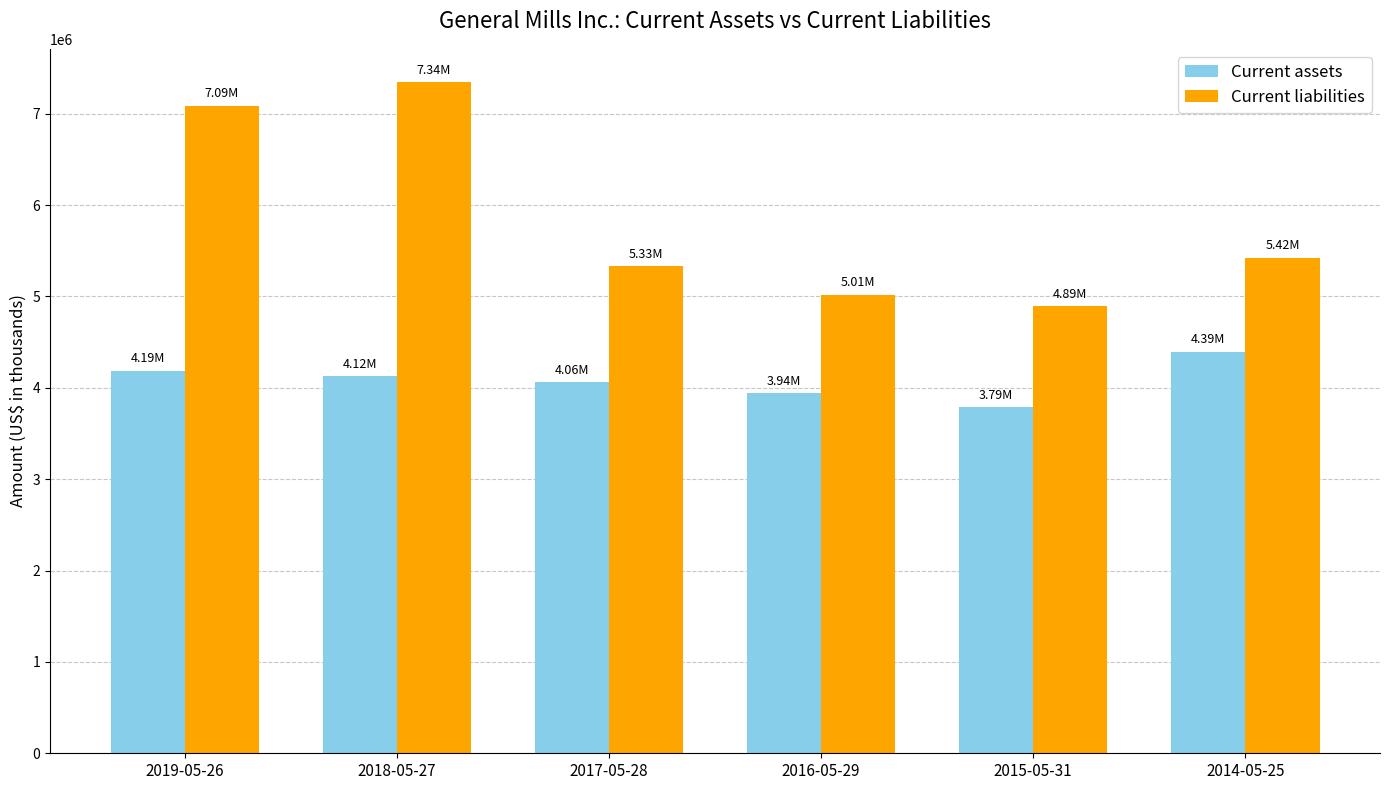

Which series has the widest spread of values?

Current liabilities